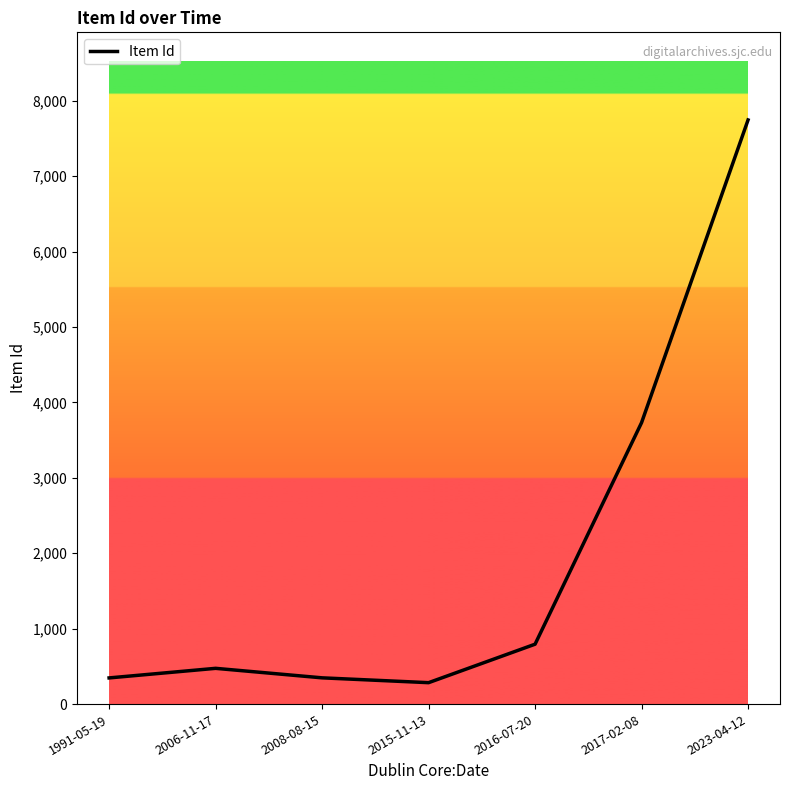

Which has a higher value, 2008-08-15 or 2023-04-12?

2023-04-12